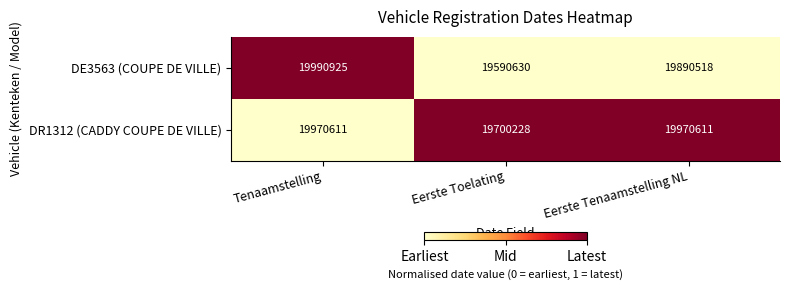

How many data points does each series have?

3